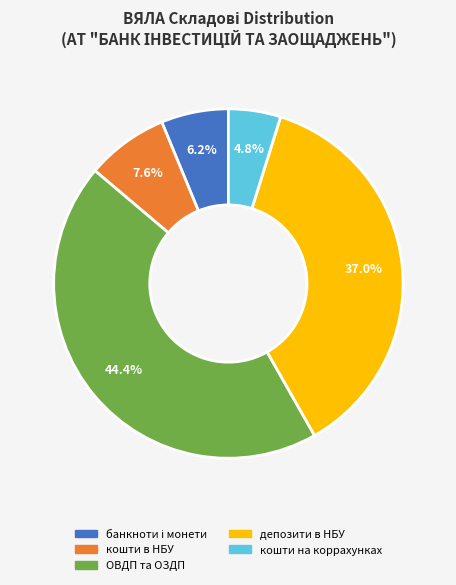

To the nearest percent, what is the difference between the largest and smallest slice percentages?

40%